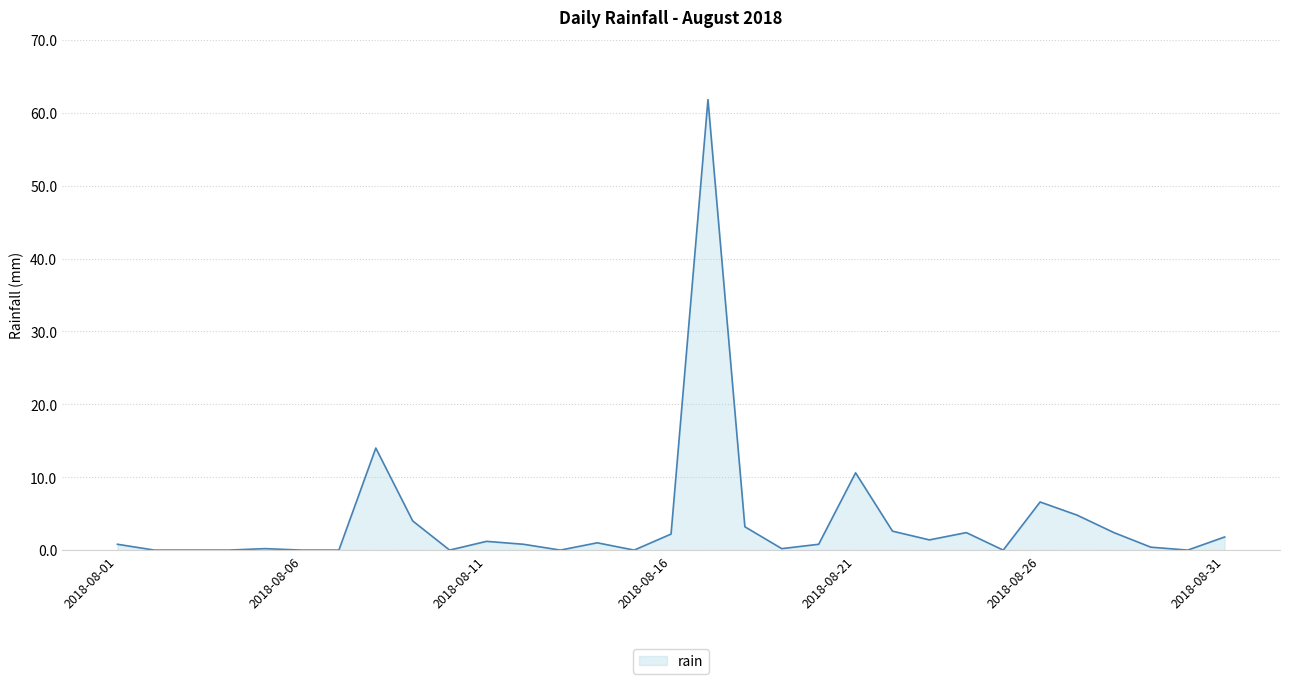

What is the maximum value shown in the chart?

61.8